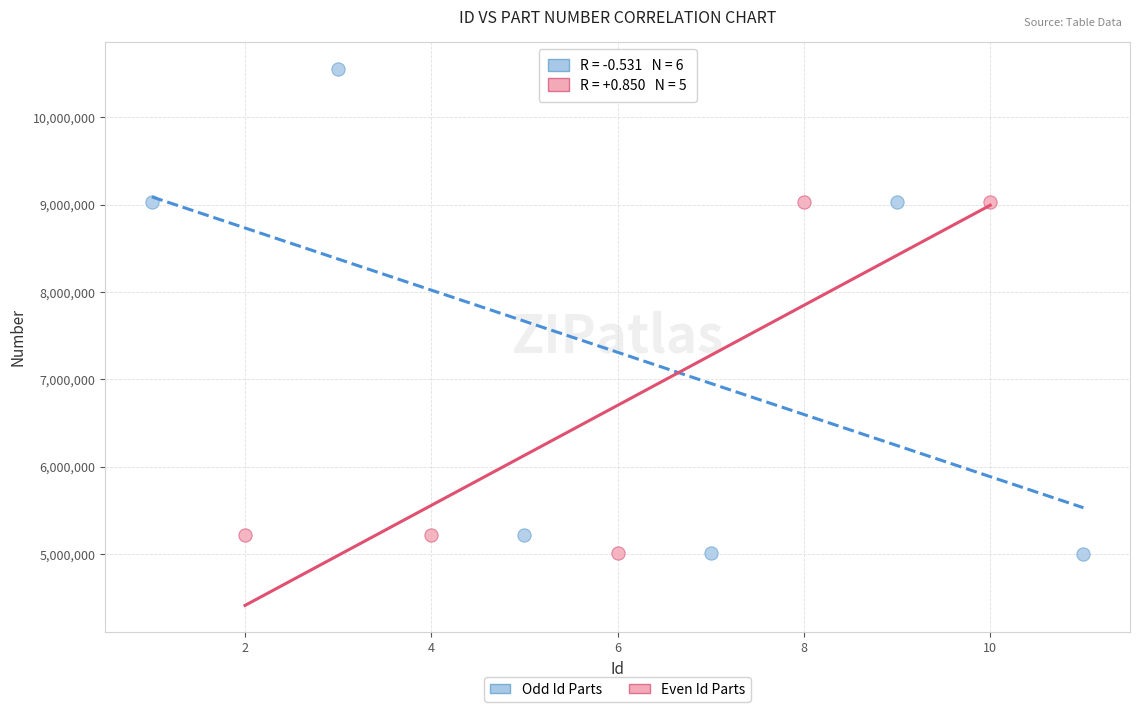

Which series has the largest Y range (max minus min)?

Odd Id Parts